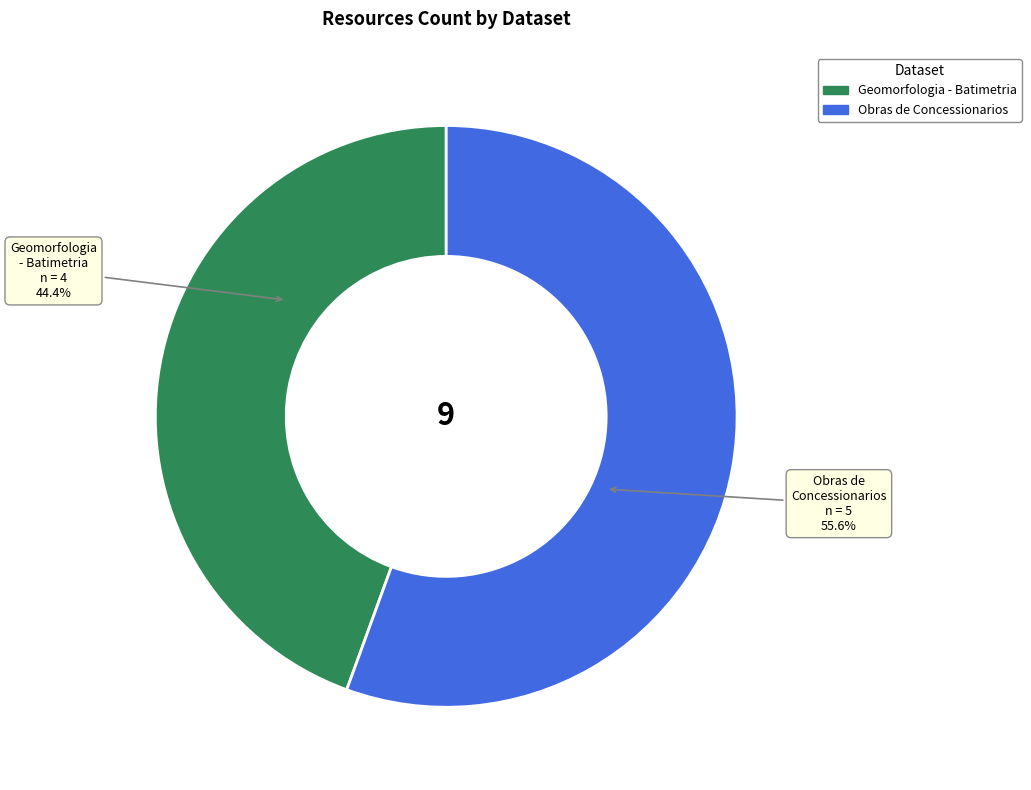

Rank the categories by value from lowest to highest.

Geomorfologia - Batimetria, Obras de Concessionarios